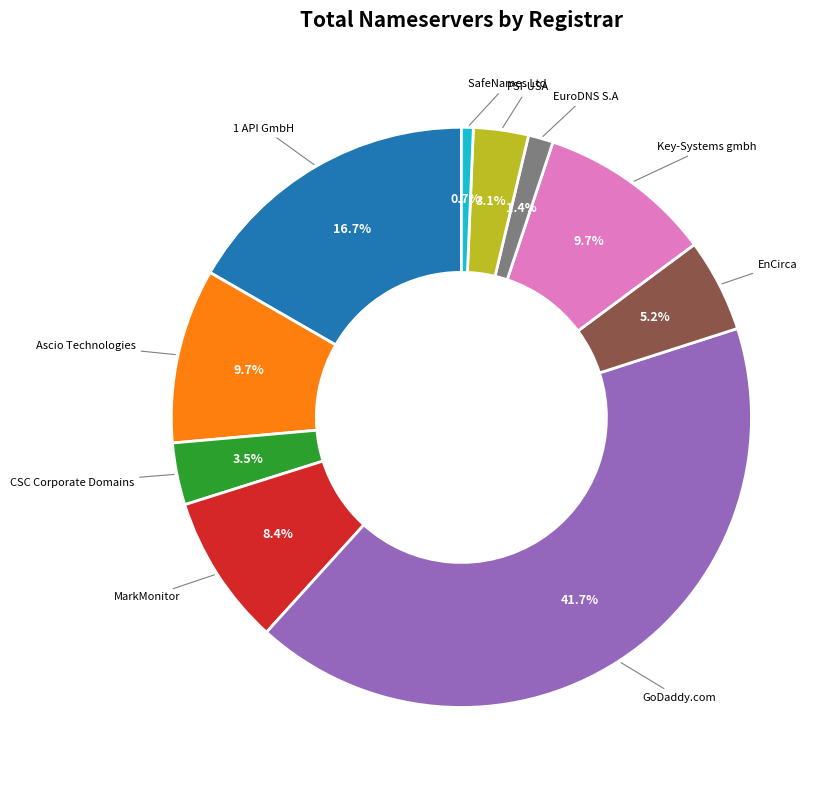

Is there a majority slice in this chart?

No